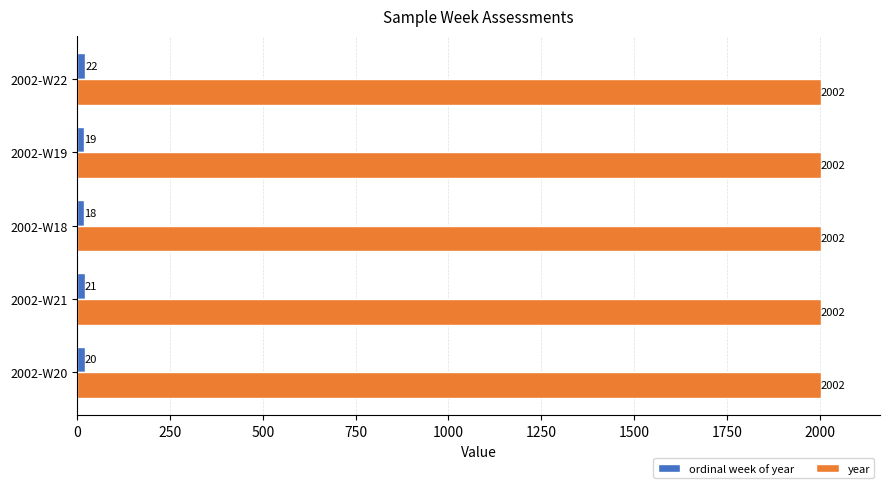

At which label does ordinal week of year reach its peak?

2002-W22